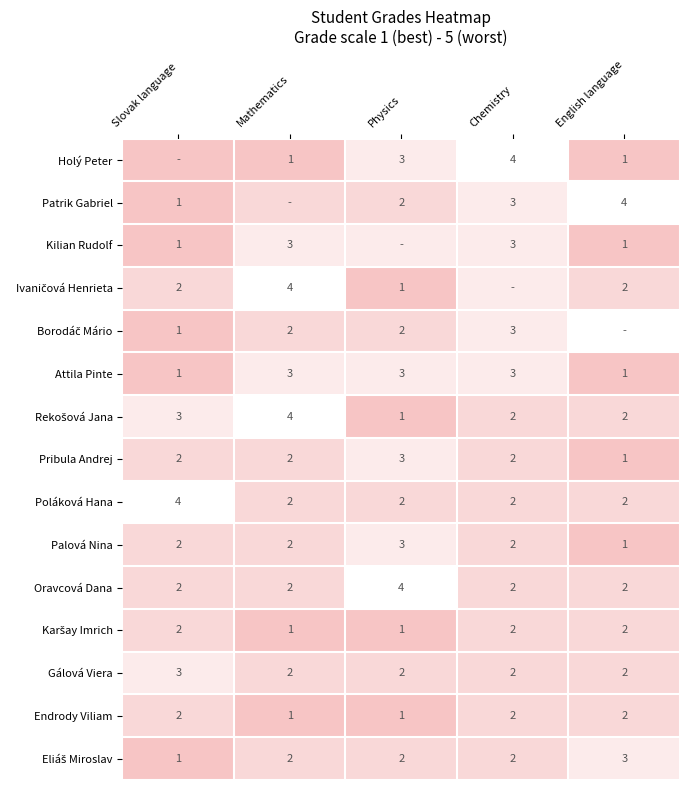

What is the sum of the Poláková Hana values at English language and Physics?

4